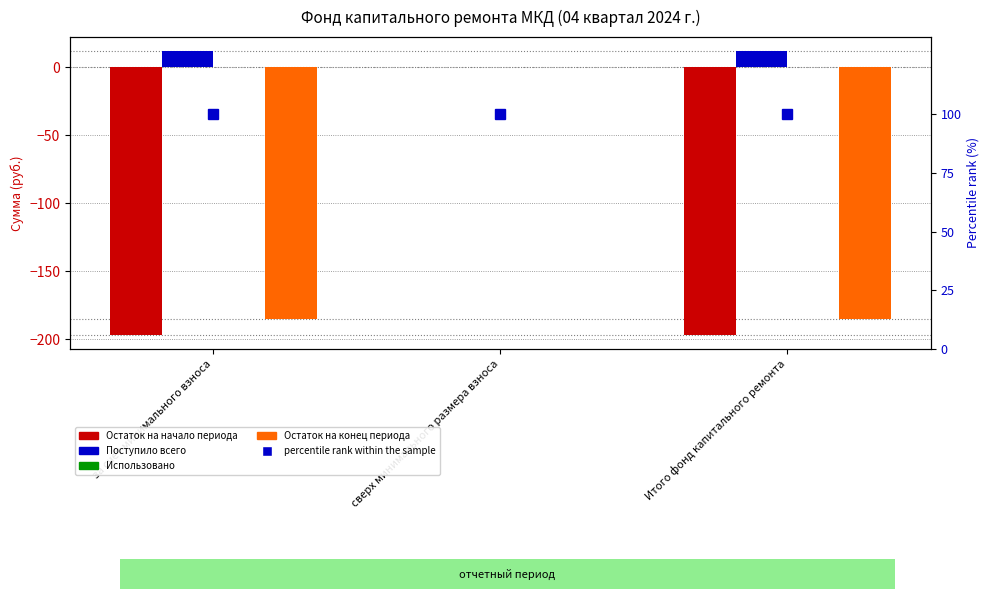

List the labels in order of Остаток на начало периода value, smallest first.

за счет минимального взноса, Итого фонд капитального ремонта, сверх минимального размера взноса